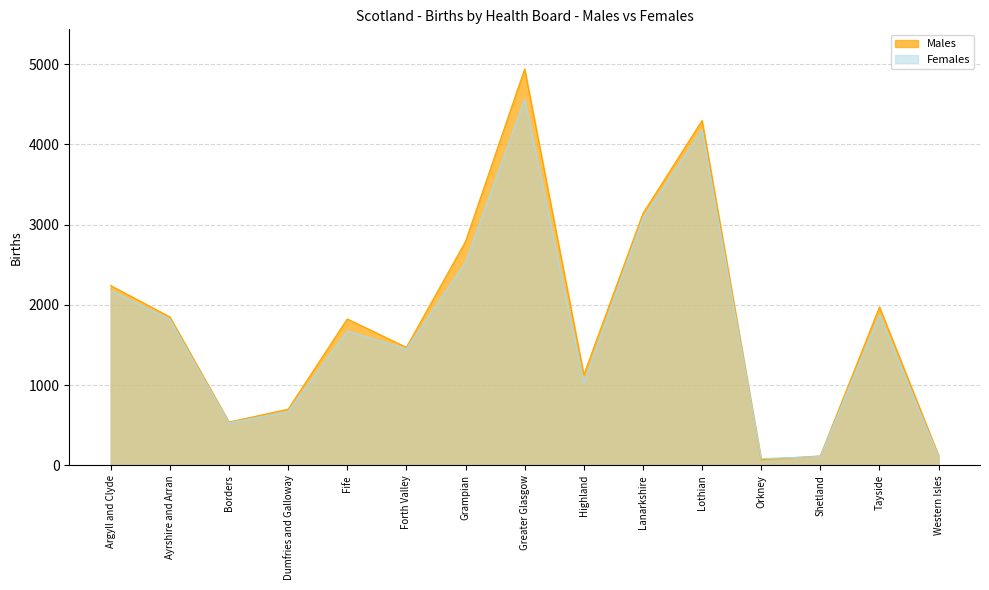

How many values in the Males series are below 1824?

7